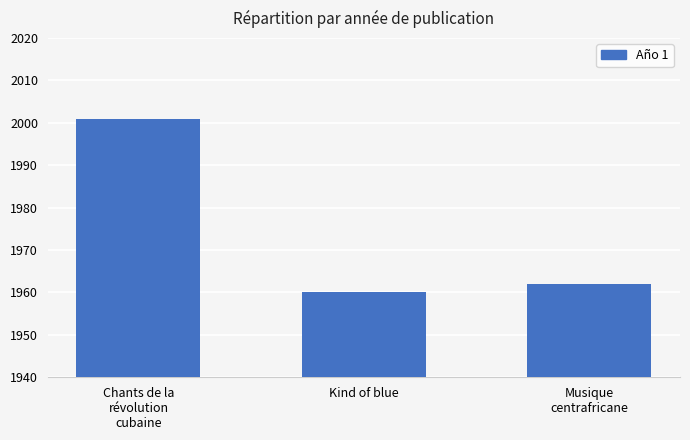

Between Musique
centrafricane and Chants de la
révolution
cubaine, which is larger?

Chants de la
révolution
cubaine